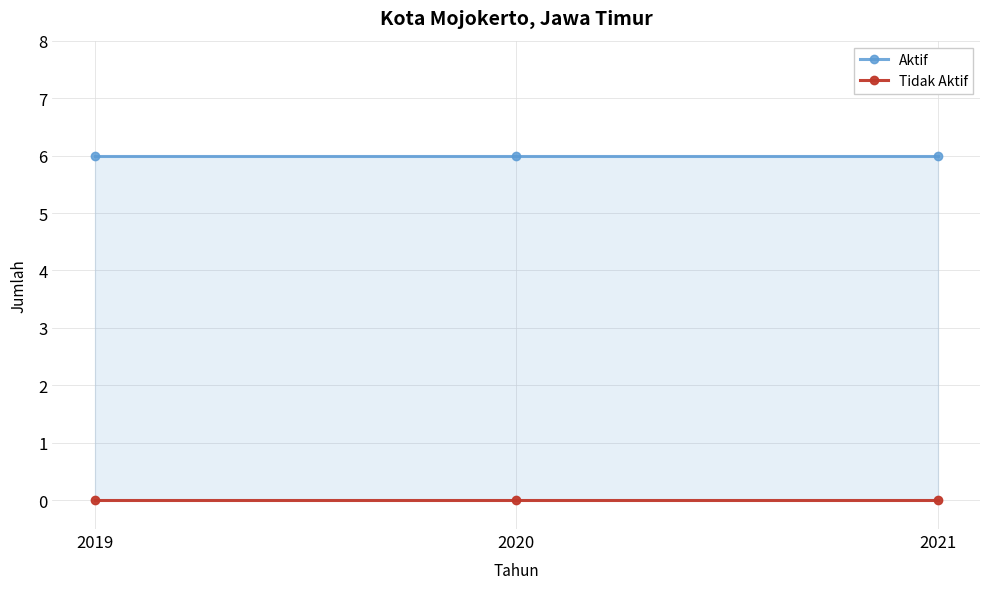

What is the sum of all Aktif values?

18